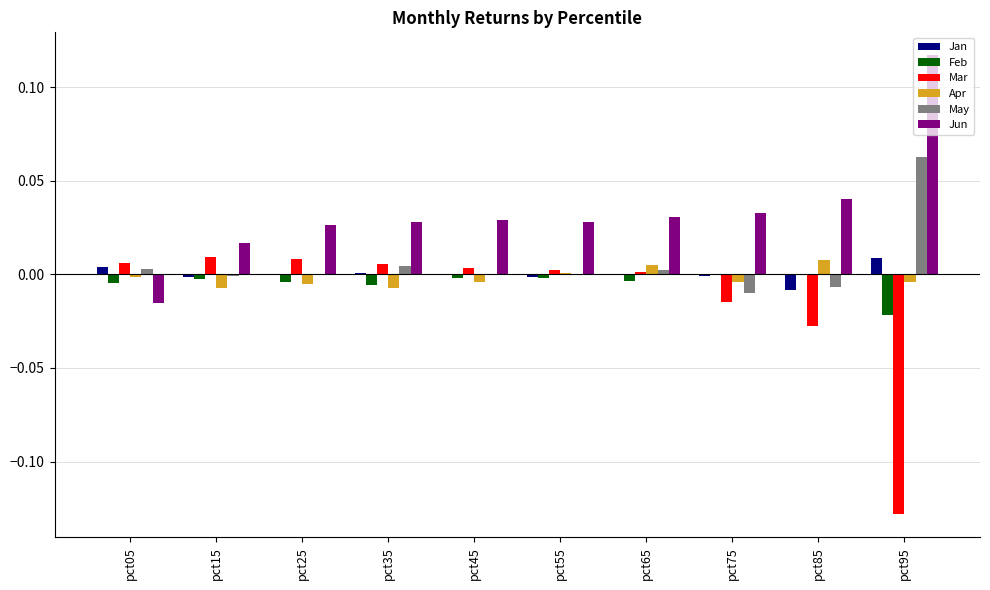

Is it true that Jun equals 0.0 at pct55?

True